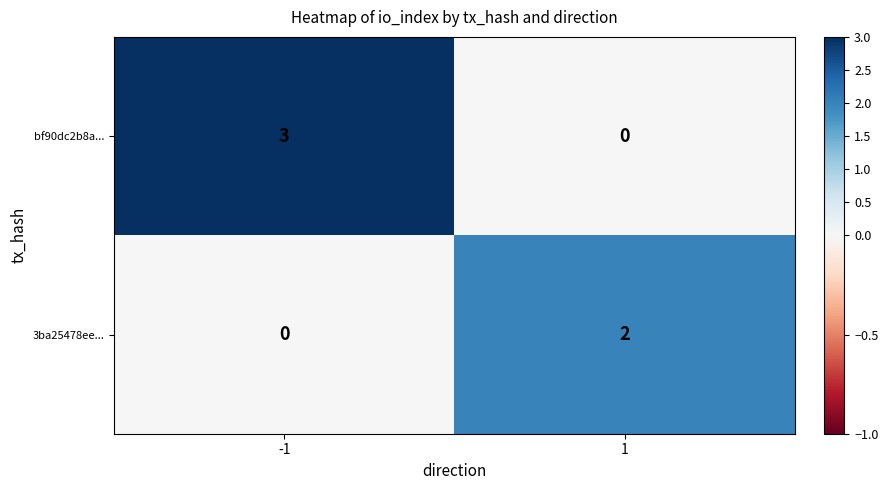

Rank the categories by bf90dc2b8a... value from lowest to highest.

1, -1